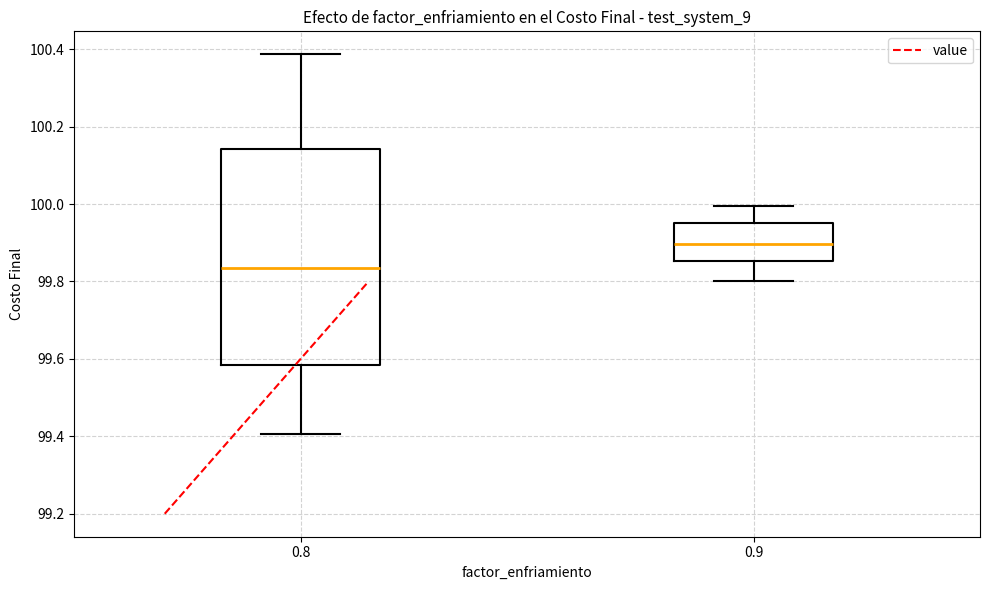

Where does the lower whisker of the box at x = 0.9 end on the y-axis? The values are not printed on the chart, so give them approximately, as read against the axis.

99.80